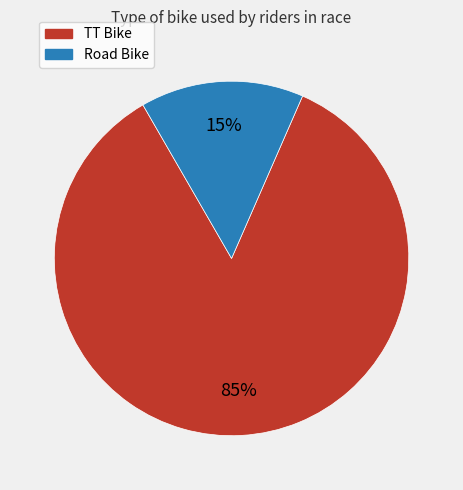

Which has a higher value, Road Bike or TT Bike?

TT Bike